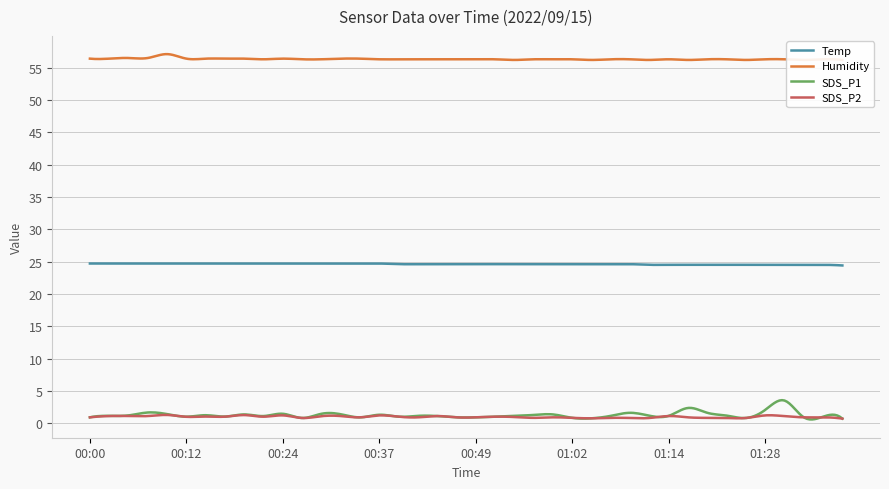

What is the smallest value displayed?

0.6